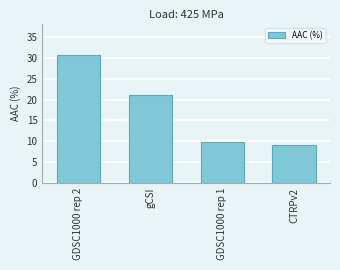

List the labels in order of value, smallest first.

CTRPv2, GDSC1000 rep 1, gCSI, GDSC1000 rep 2